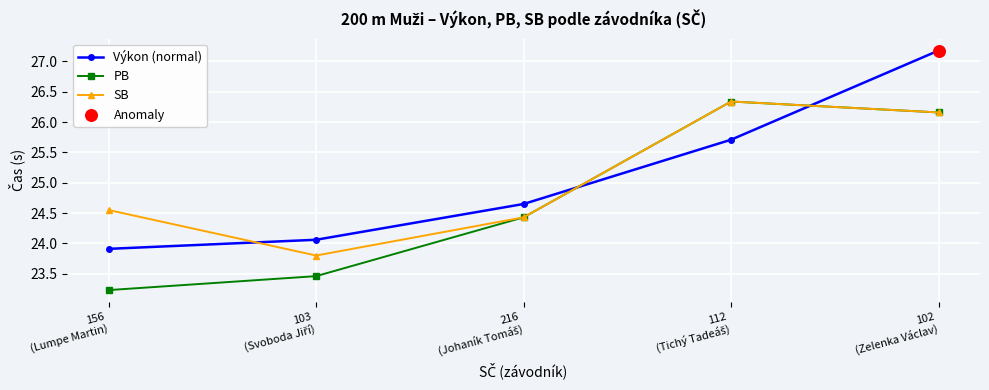

Which series has the largest total across all categories?

Výkon (normal)